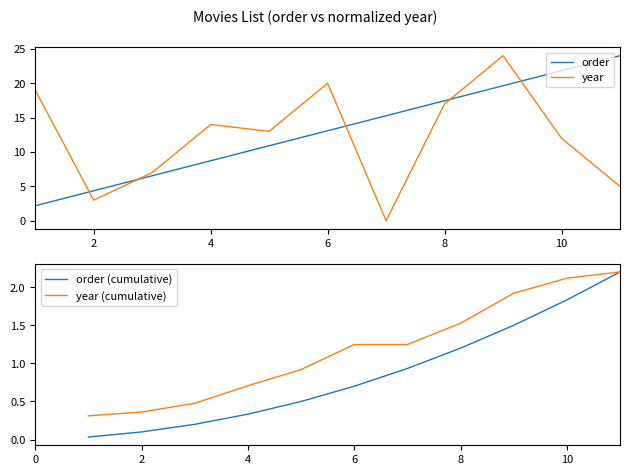

The value of year at 10 is 5.4. True or false?

False